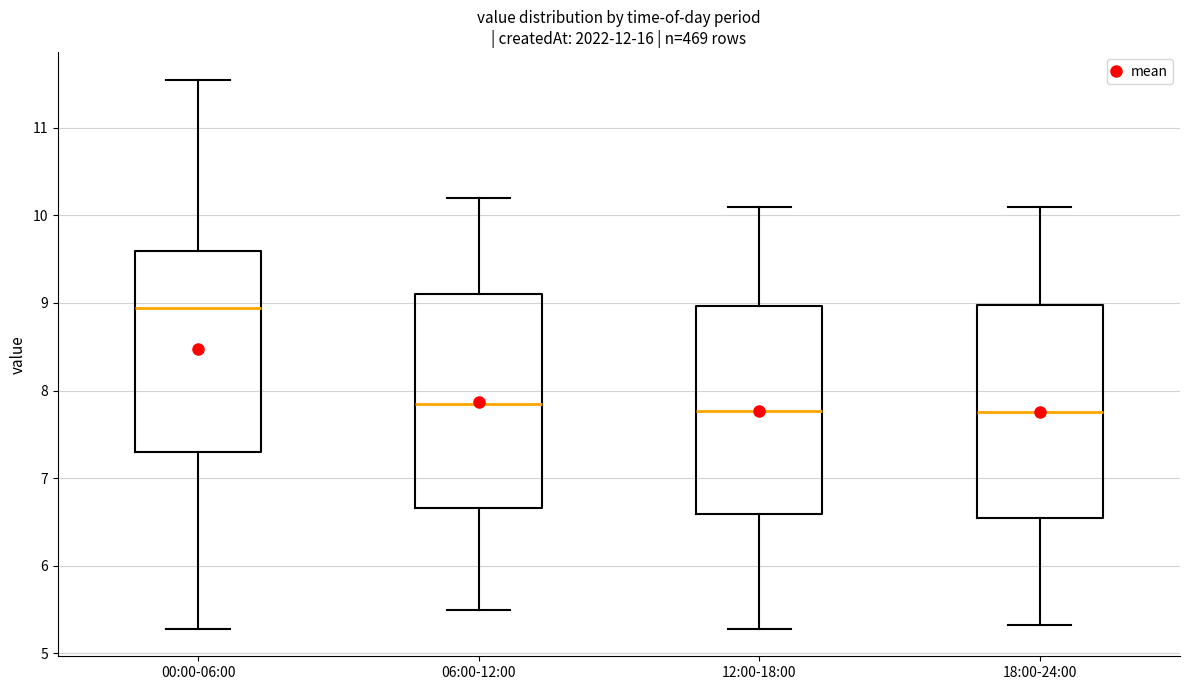

Reading left to right, read every box against the y-axis: the position of its median line, the range the box covers, and the ends of its whiskers. The values are not printed on the chart, so give them approximately, as read against the axis.

00:00-06:00: median 8.9, box 7.3 to 9.6, whiskers 5.3 to 11.6
06:00-12:00: median 7.9, box 6.7 to 9.1, whiskers 5.5 to 10.2
12:00-18:00: median 7.8, box 6.6 to 9.0, whiskers 5.3 to 10.1
18:00-24:00: median 7.8, box 6.5 to 9.0, whiskers 5.3 to 10.1